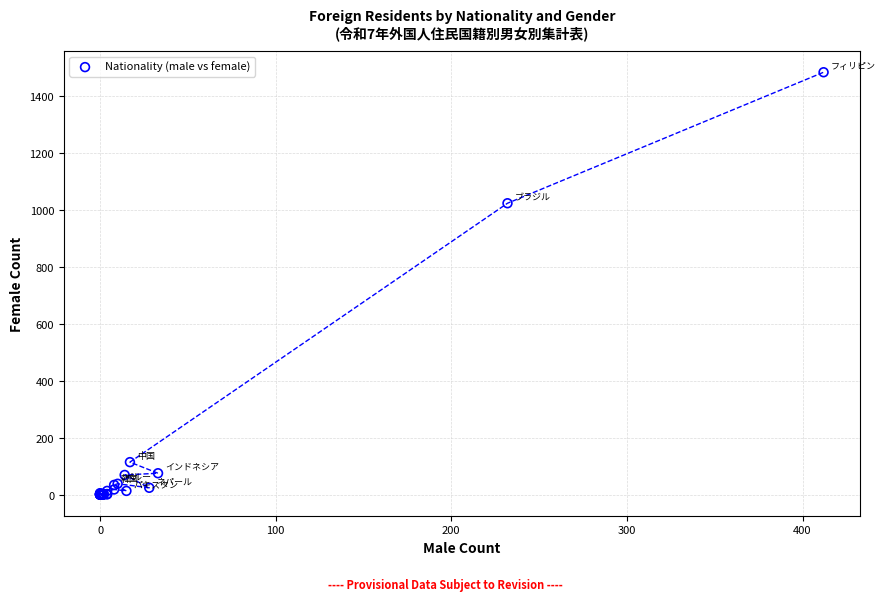

What Y value in the scatter plot is closest to 741?

1023